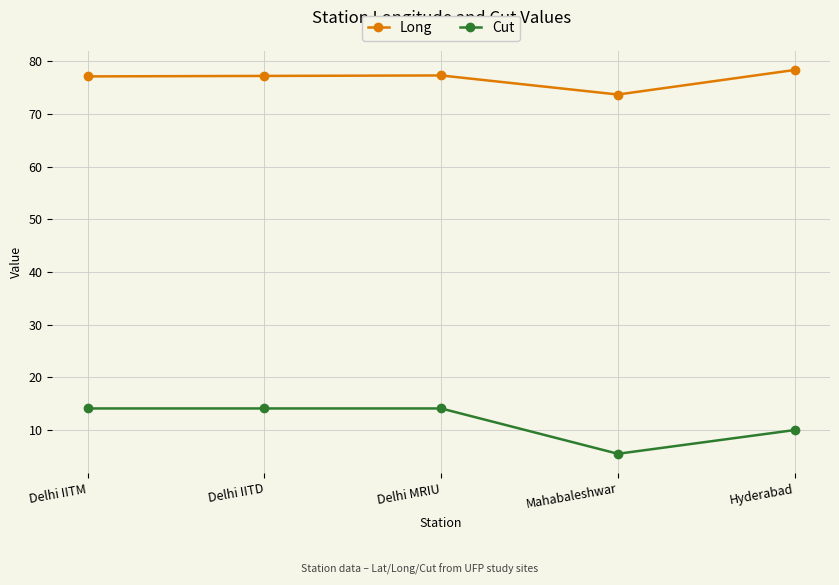

Rank the series at Delhi IITD from lowest to highest value.

Cut, Long